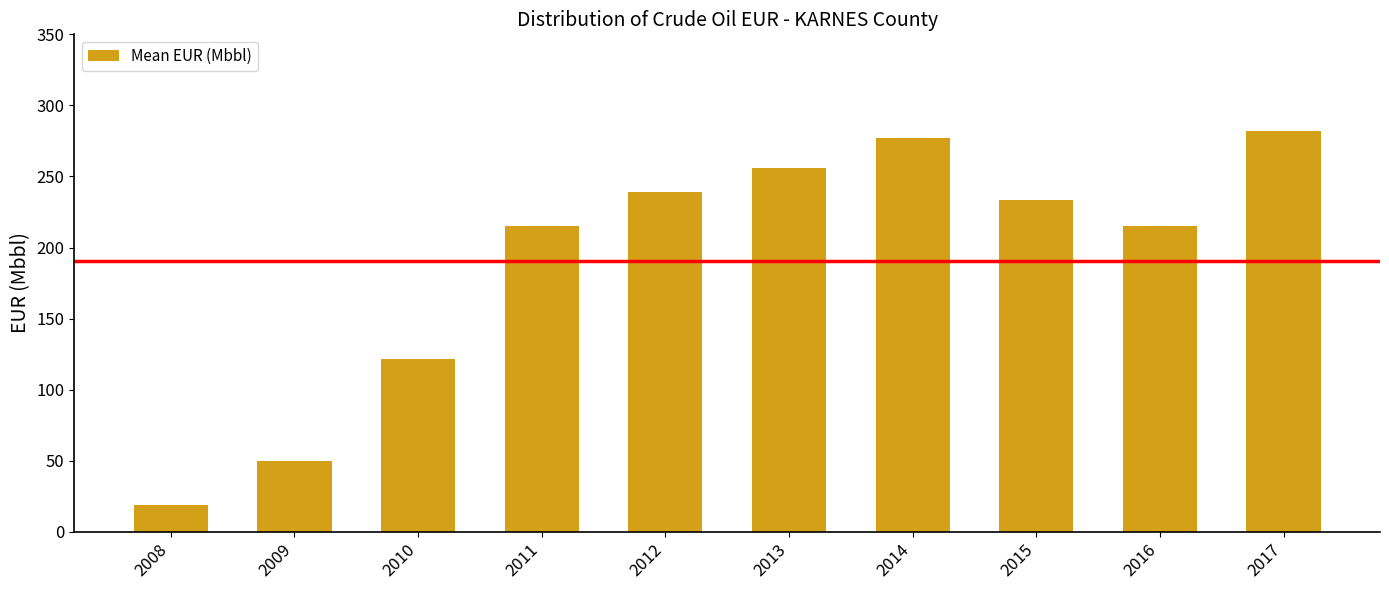

Read the value at 2016.

215.2